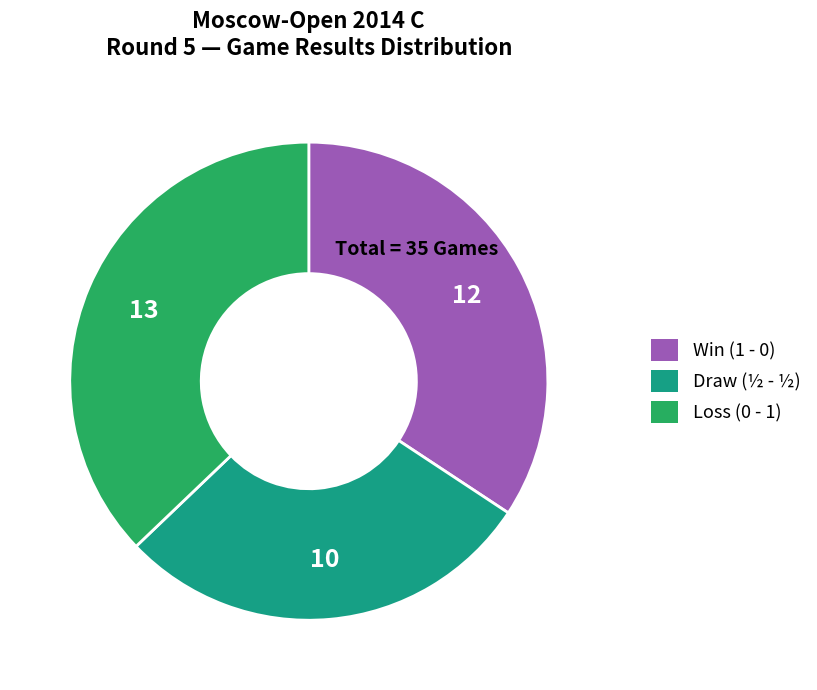

Is there a majority slice in this chart?

No